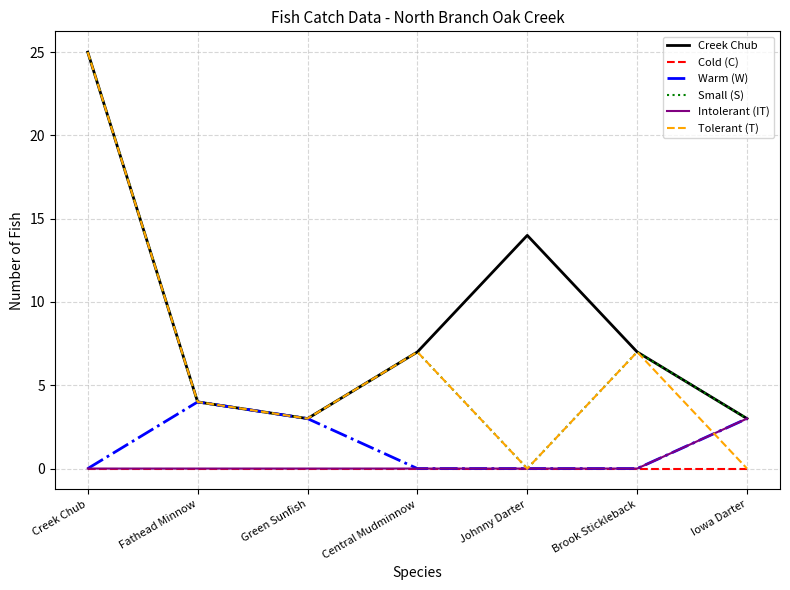

What is the greatest value displayed?

25